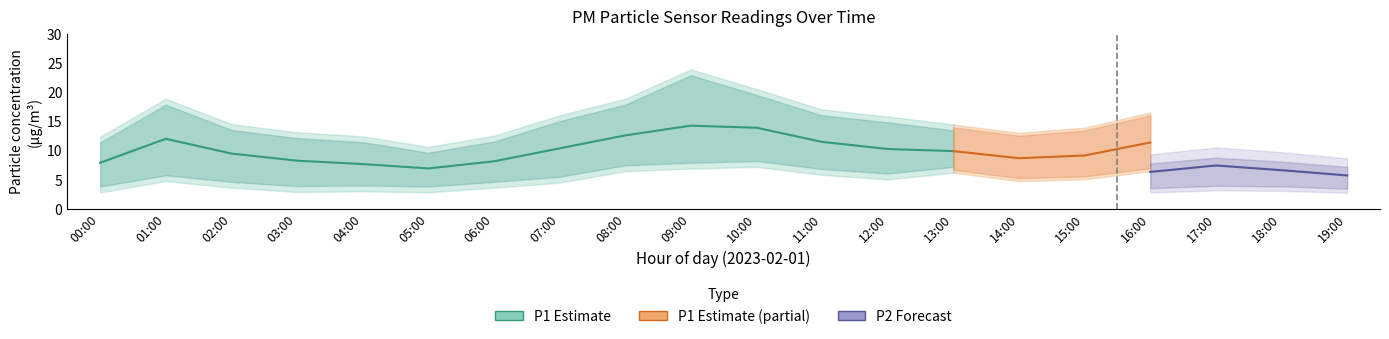

At which category does the chart reach its peak across all series?

09:00